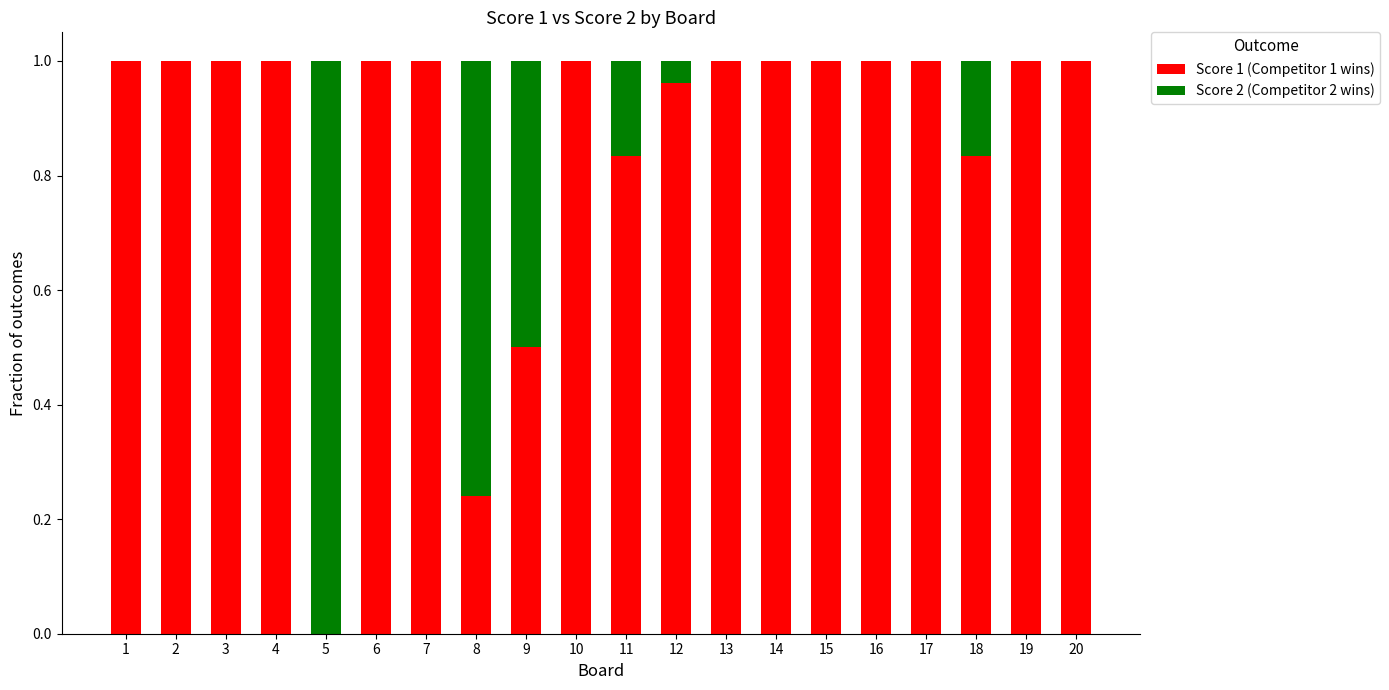

The Score 2 series shows 0.0 at 3. True or false?

True